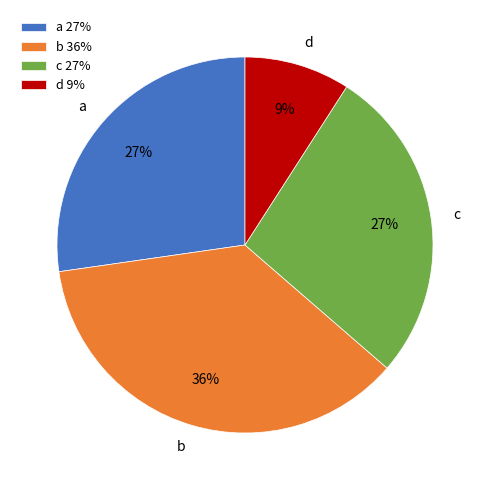

Combined, do c and d account for over 50%?

No